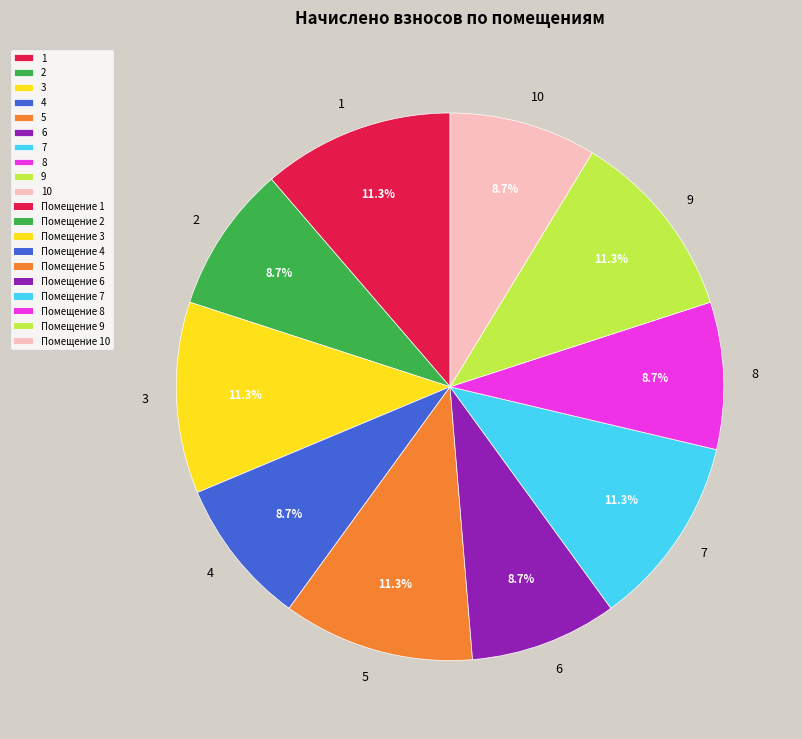

What percentage do 5 and 3 together represent?

22.6%